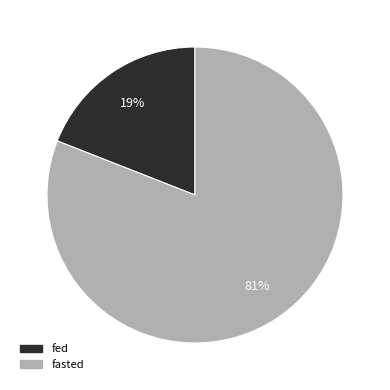

What is the largest slice in the pie chart?

fasted